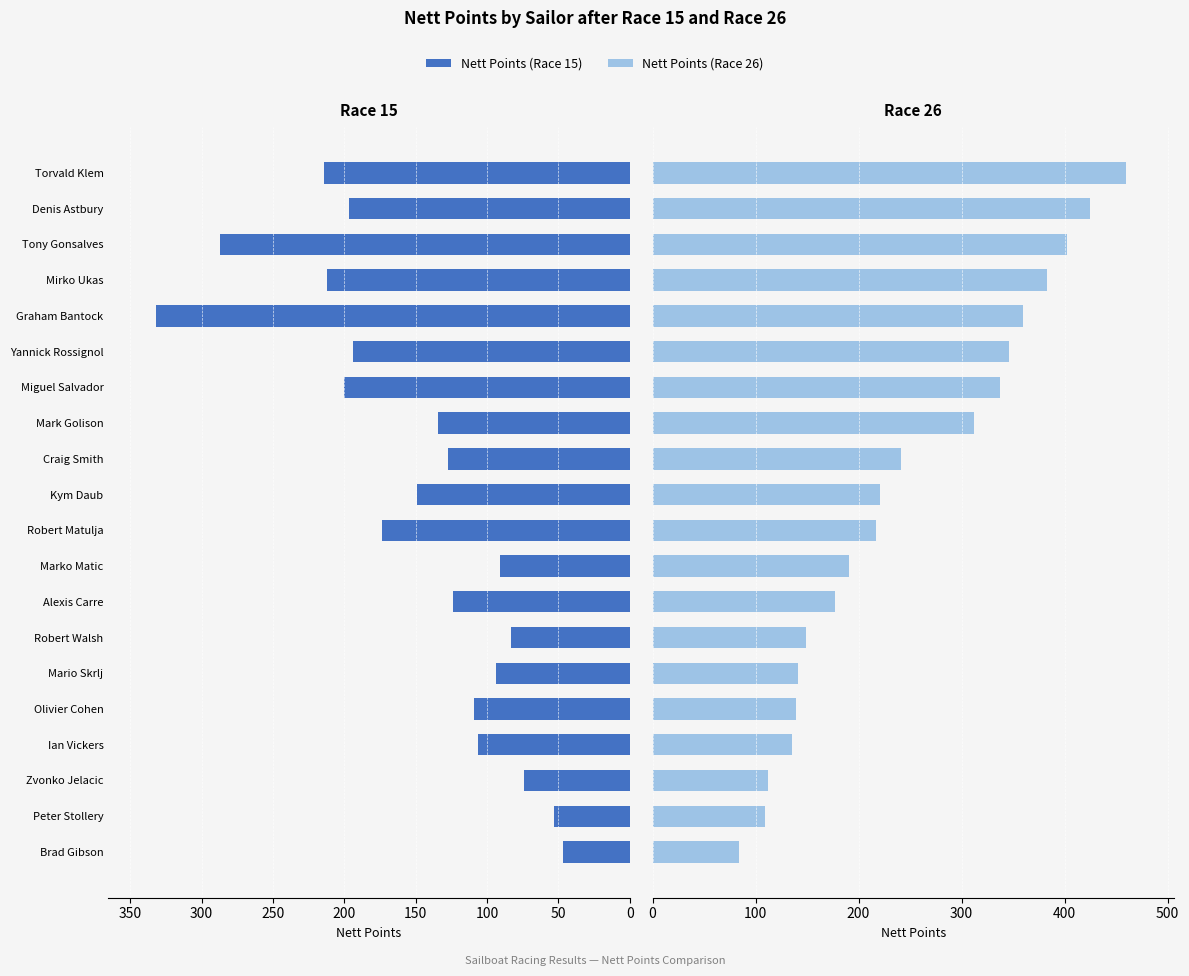

What are all the series names shown in the legend?

Nett Points (Race 15), Nett Points (Race 26)